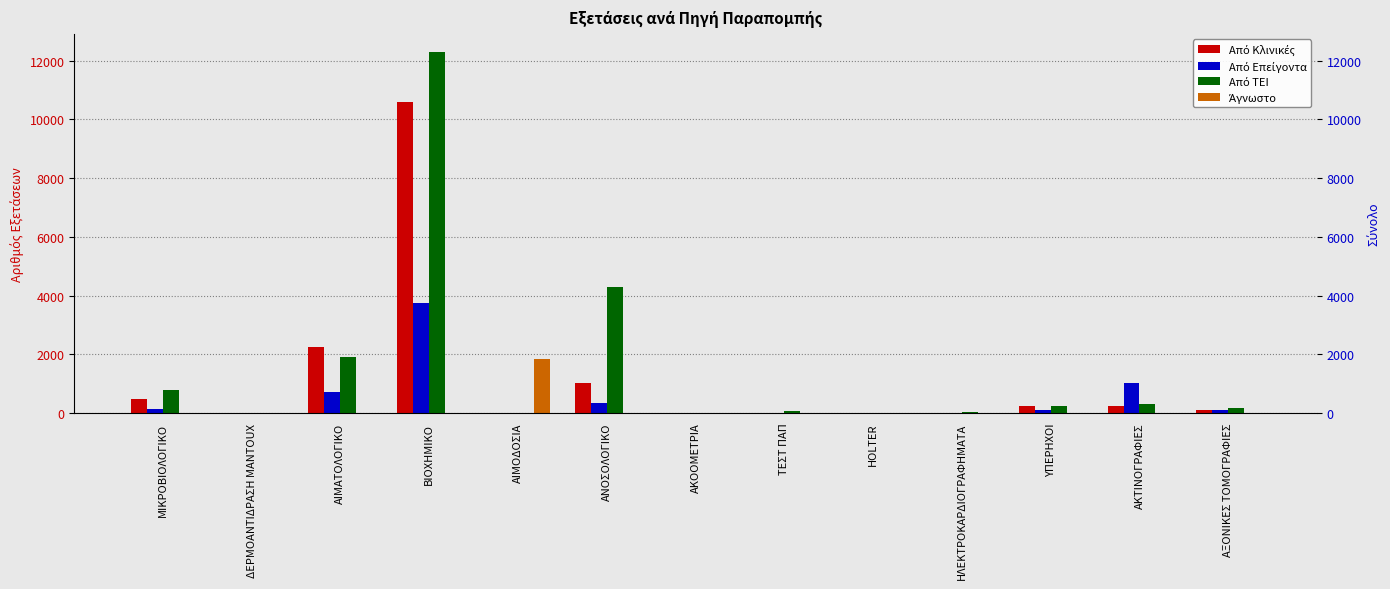

Does the chart contain any negative values?

No